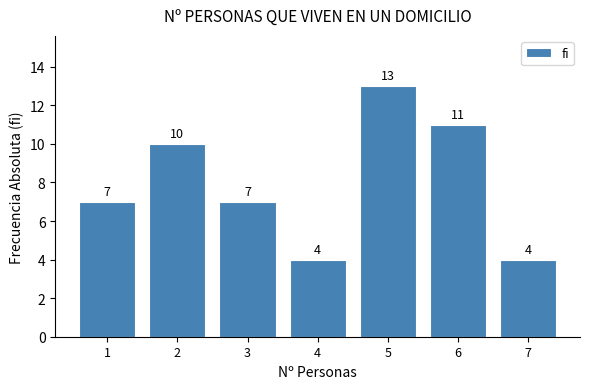

Reading right to left, extract all data points from this chart.

4	11	13	4	7	10	7